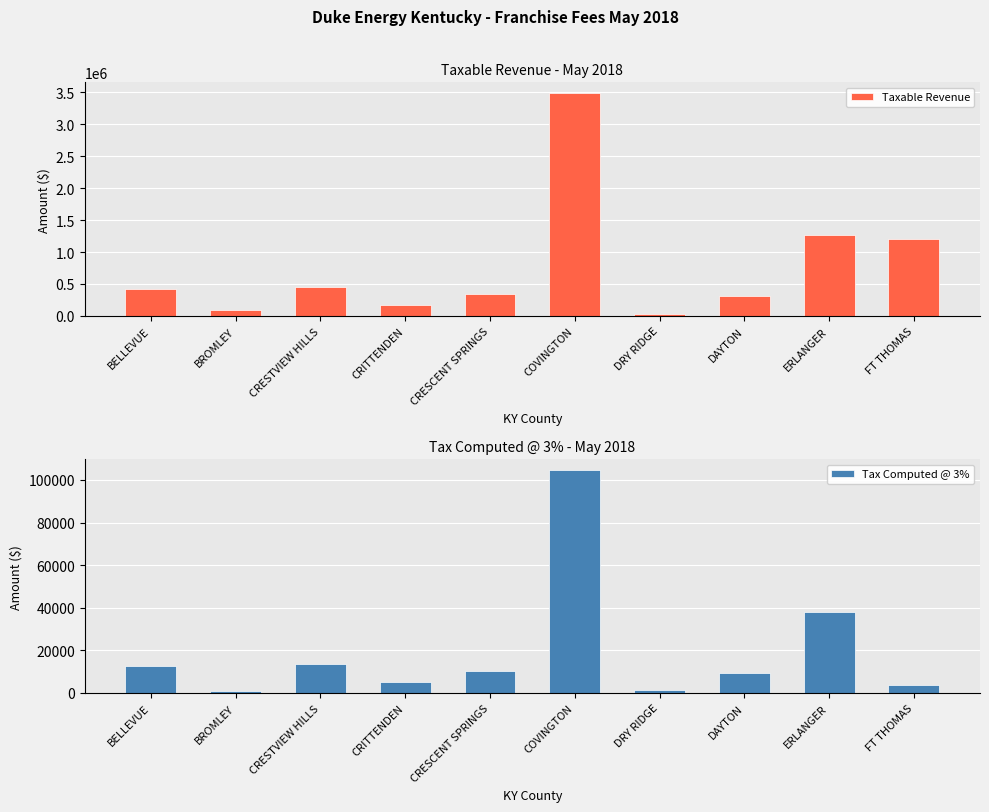

What is the label of the 3rd bar from the right?

DAYTON